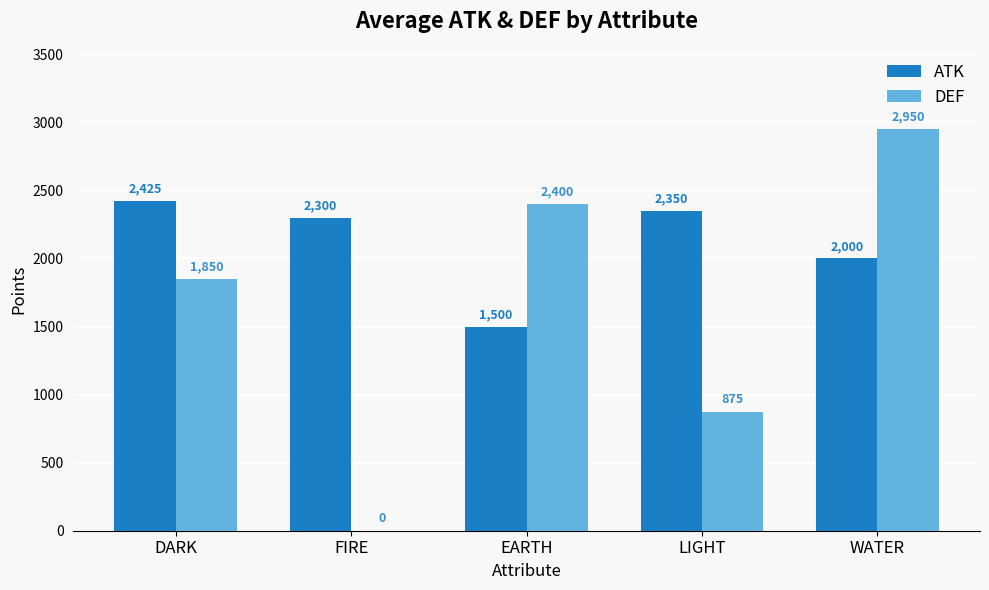

Where is ATK nearest to the value 1962?

WATER